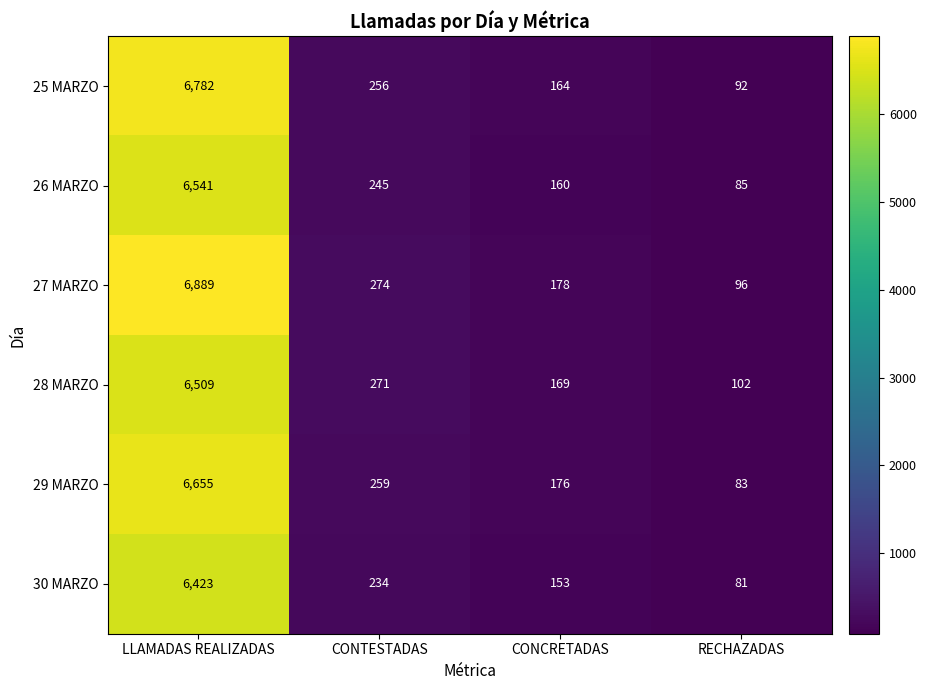

Rank the series by their maximum value, from lowest to highest.

30 MARZO, 28 MARZO, 26 MARZO, 29 MARZO, 25 MARZO, 27 MARZO